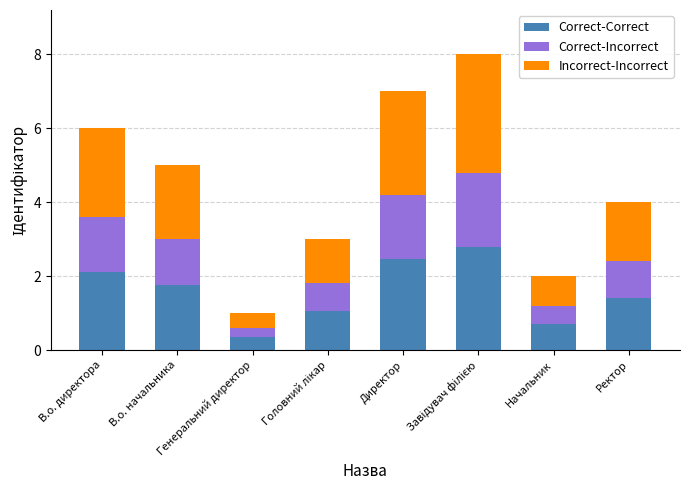

What is the average value of the Correct-Correct series?

1.6